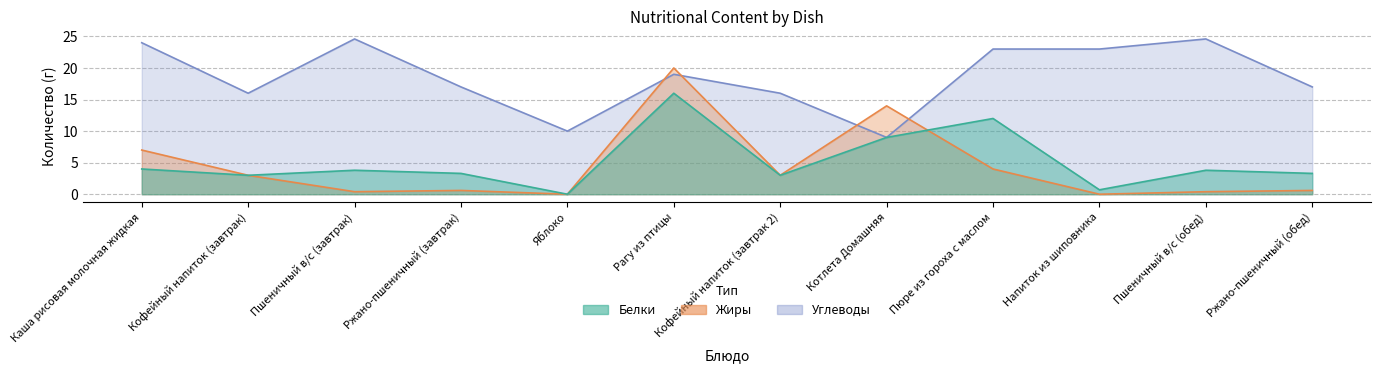

Reading right to left, transcribe all the data shown in this chart.

Белки: Ржано-пшеничный (обед)=3.3	Пшеничный в/с (обед)=3.8	Напиток из шиповника=0.7	Пюре из гороха с маслом=12.0	Котлета Домашняя=9.0	Кофейный напиток (завтрак 2)=3.0	Рагу из птицы=16.0	Яблоко=0.0	Ржано-пшеничный (завтрак)=3.3	Пшеничный в/с (завтрак)=3.8	Кофейный напиток (завтрак)=3.0	Каша рисовая молочная жидкая=4.0
Жиры: Ржано-пшеничный (обед)=0.6	Пшеничный в/с (обед)=0.4	Напиток из шиповника=0.0	Пюре из гороха с маслом=4.0	Котлета Домашняя=14.0	Кофейный напиток (завтрак 2)=3.0	Рагу из птицы=20.0	Яблоко=0.0	Ржано-пшеничный (завтрак)=0.6	Пшеничный в/с (завтрак)=0.4	Кофейный напиток (завтрак)=3.0	Каша рисовая молочная жидкая=7.0
Углеводы: Ржано-пшеничный (обед)=17.0	Пшеничный в/с (обед)=24.6	Напиток из шиповника=23.0	Пюре из гороха с маслом=23.0	Котлета Домашняя=9.0	Кофейный напиток (завтрак 2)=16.0	Рагу из птицы=19.0	Яблоко=10.0	Ржано-пшеничный (завтрак)=17.0	Пшеничный в/с (завтрак)=24.6	Кофейный напиток (завтрак)=16.0	Каша рисовая молочная жидкая=24.0